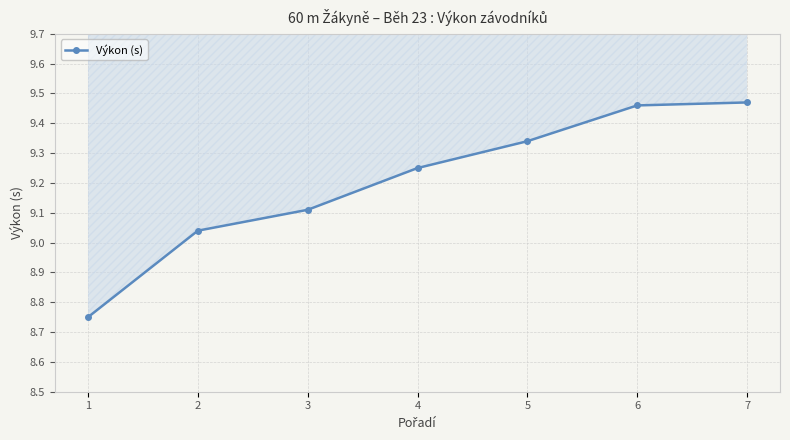

What is the change in value from 2 to 5?

+0.3